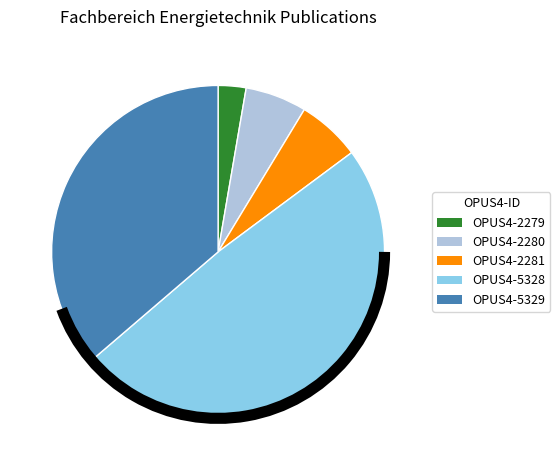

Which slice is the smallest?

OPUS4-2279